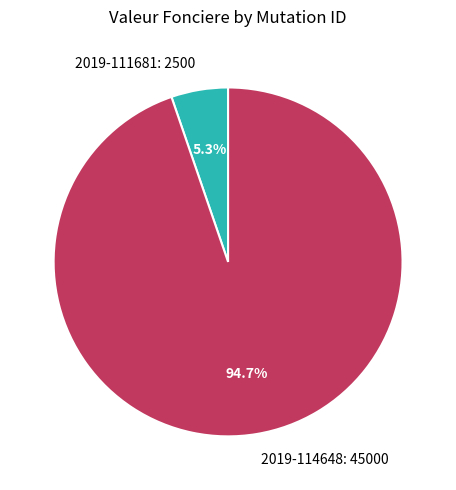

To the nearest percent, what is the difference between the largest and smallest slice percentages?

89%